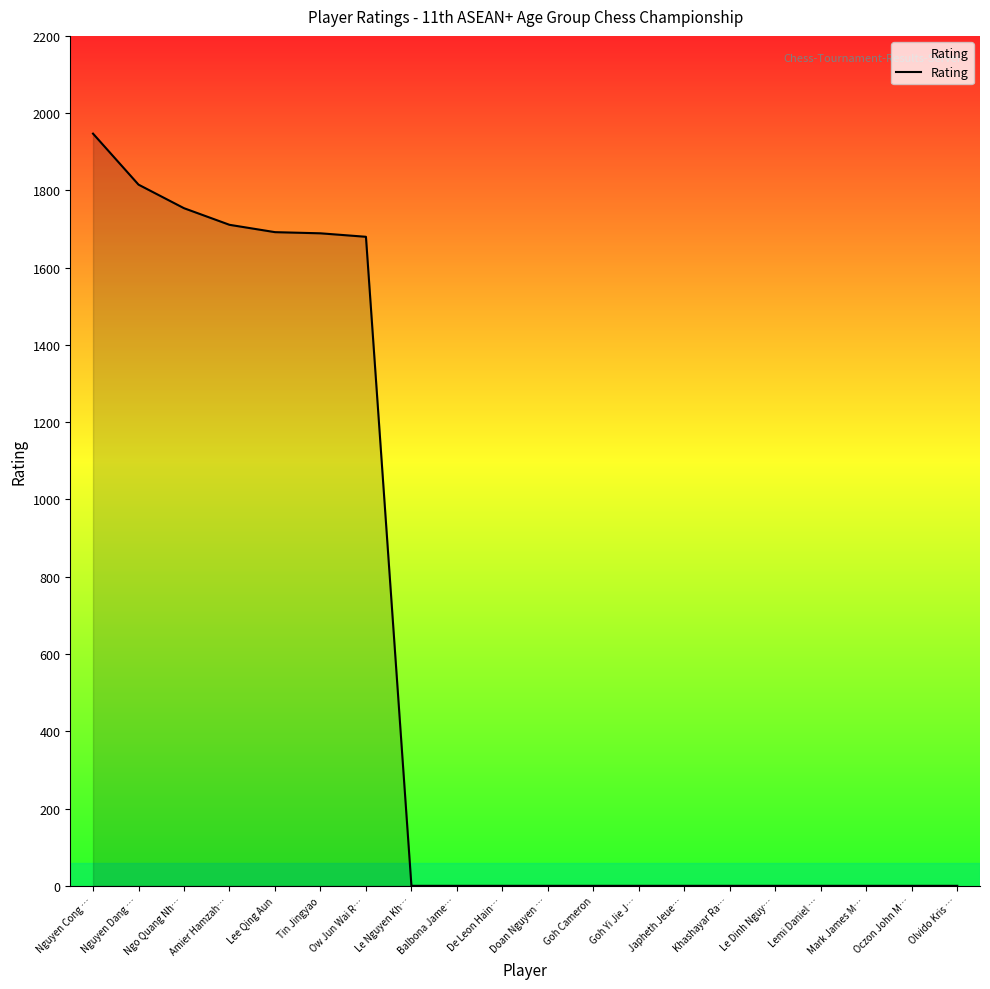

What is the difference between the second highest and second lowest values?

1815